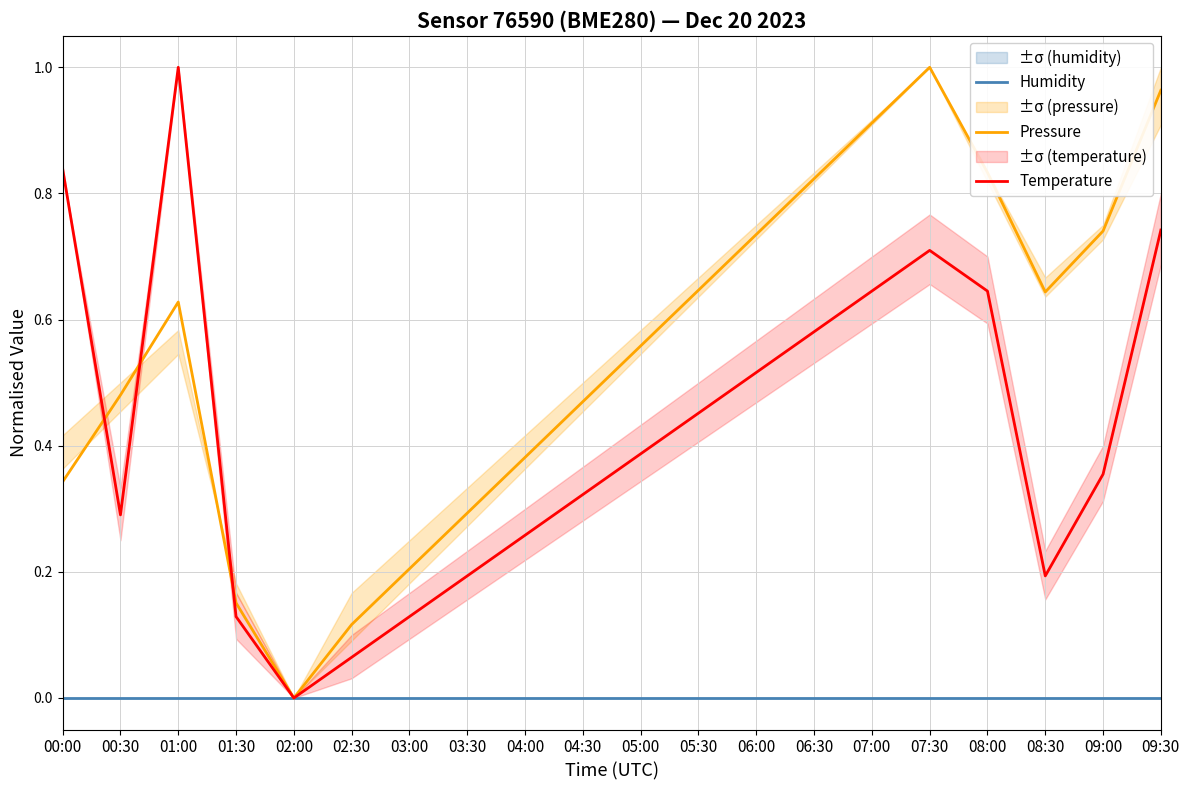

True or false: Humidity and Temperature intersect in this chart.

False